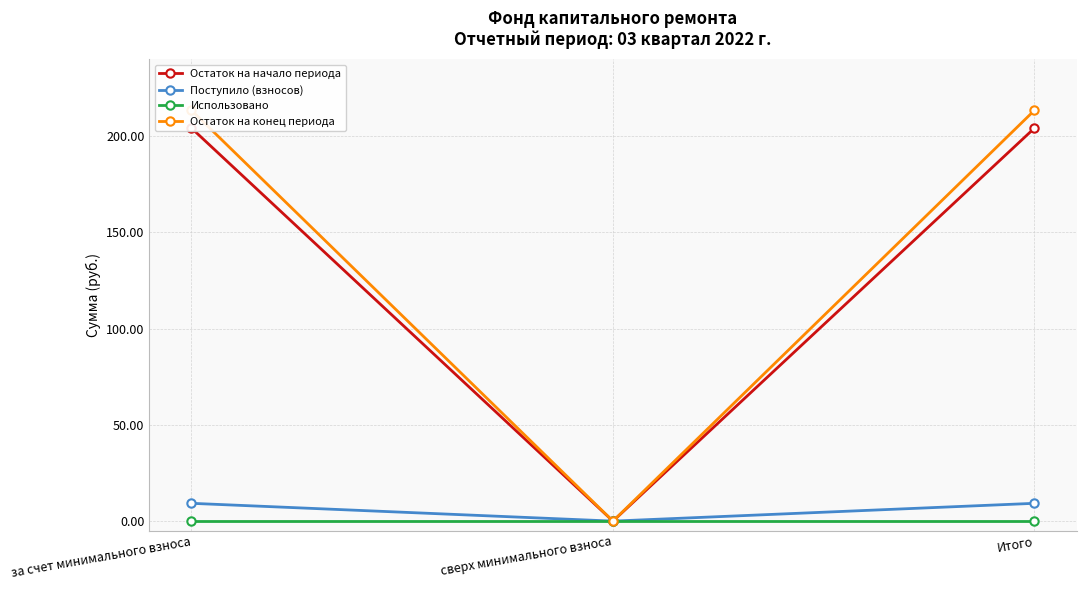

What is the label of the 3rd point from the right?

за счет минимального взноса